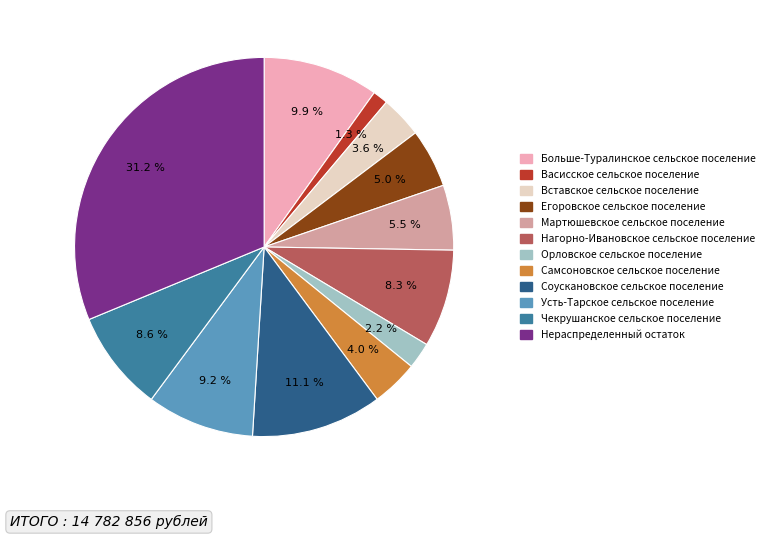

Is there a majority slice in this chart?

No